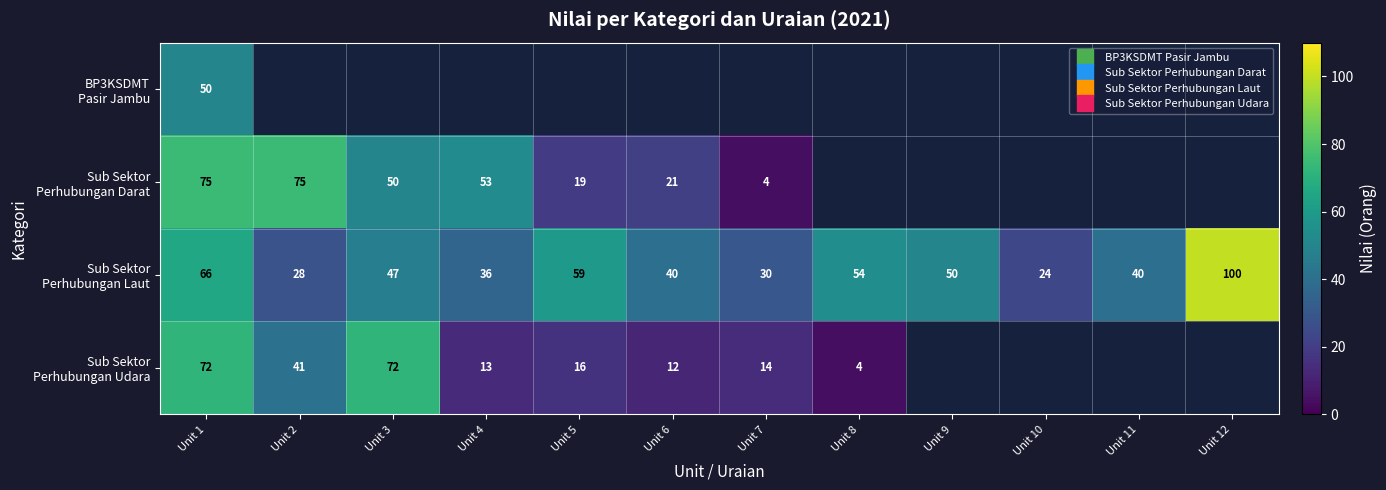

Which has a higher value, Unit 5 or Unit 11?

Unit 11